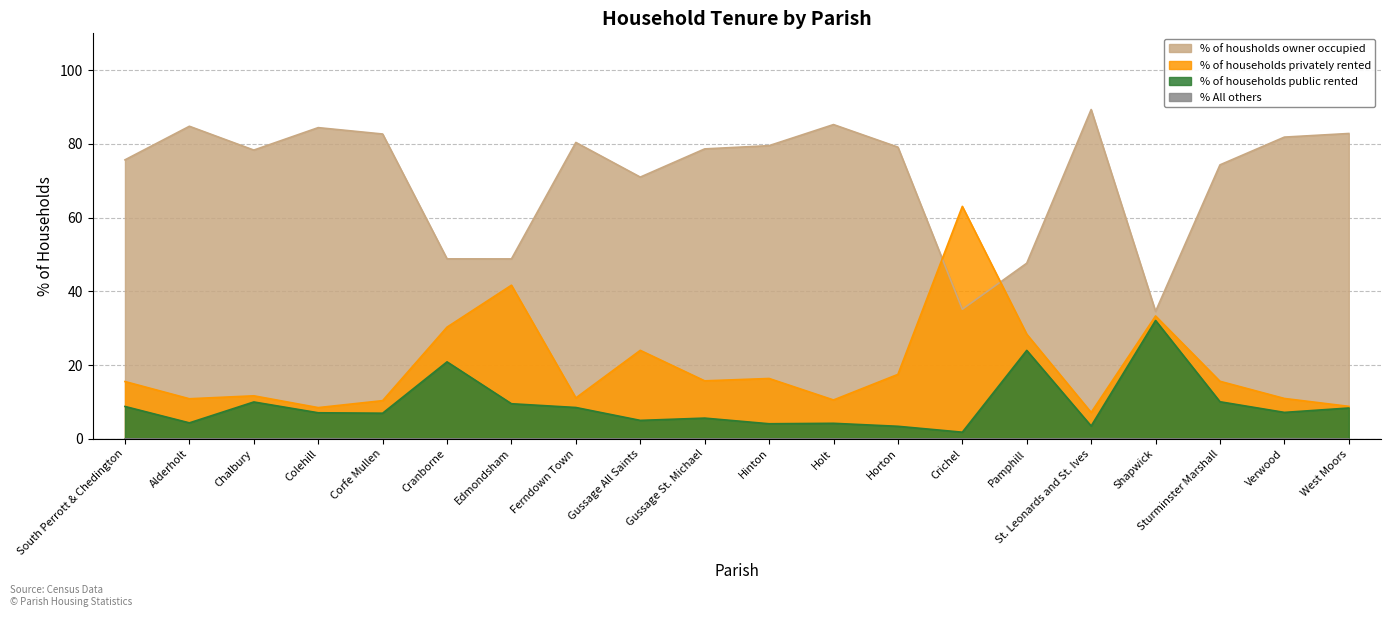

What is the sum of all % of housholds owner occupied values?

1423.2